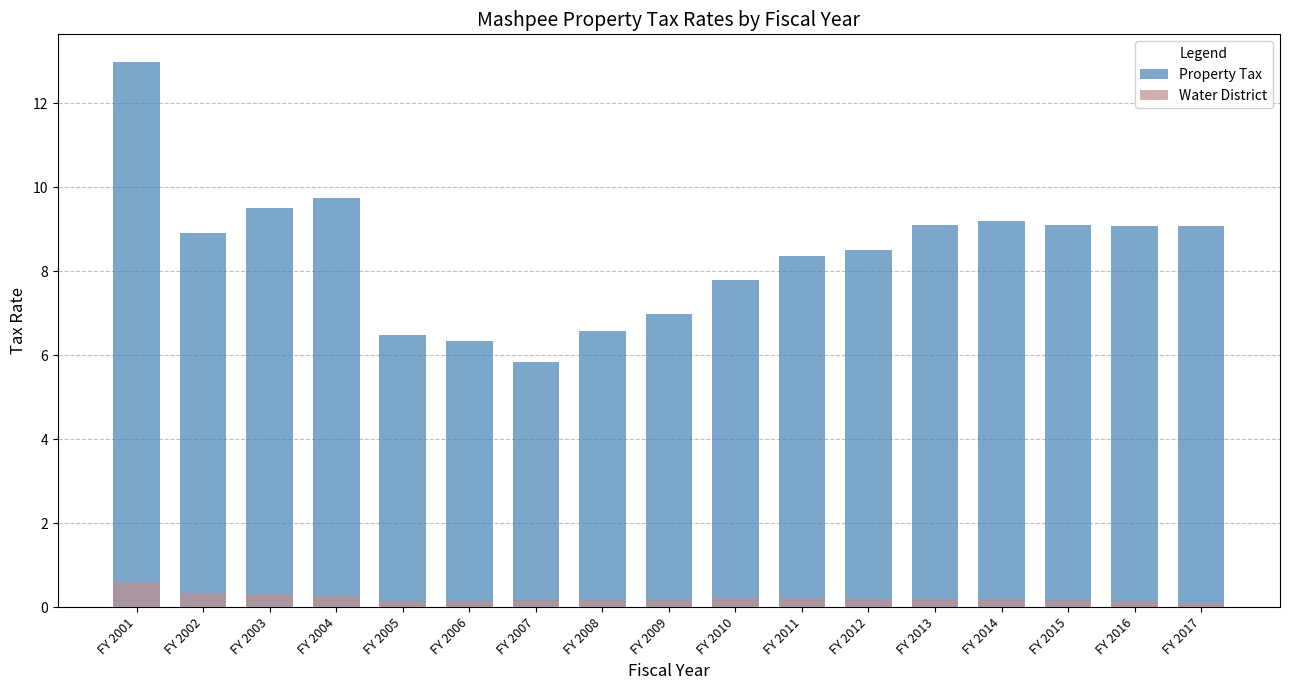

What is the sum of the Property Tax values at FY 2017 and FY 2013?

18.2